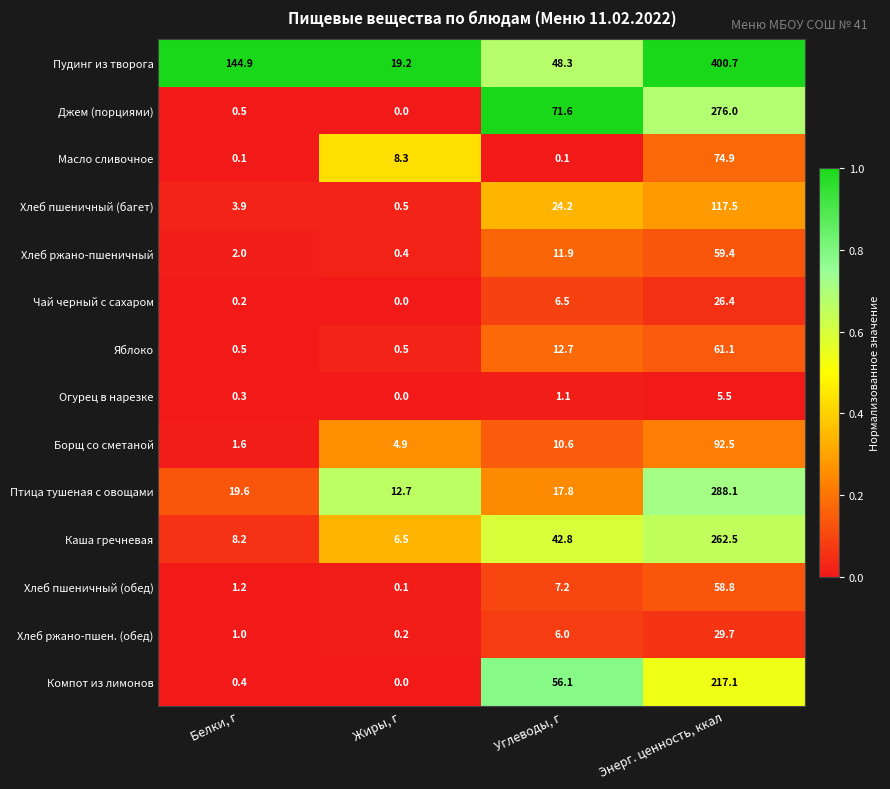

What is the spread (max minus min) of values at Энерг. ценность, ккал?

395.2